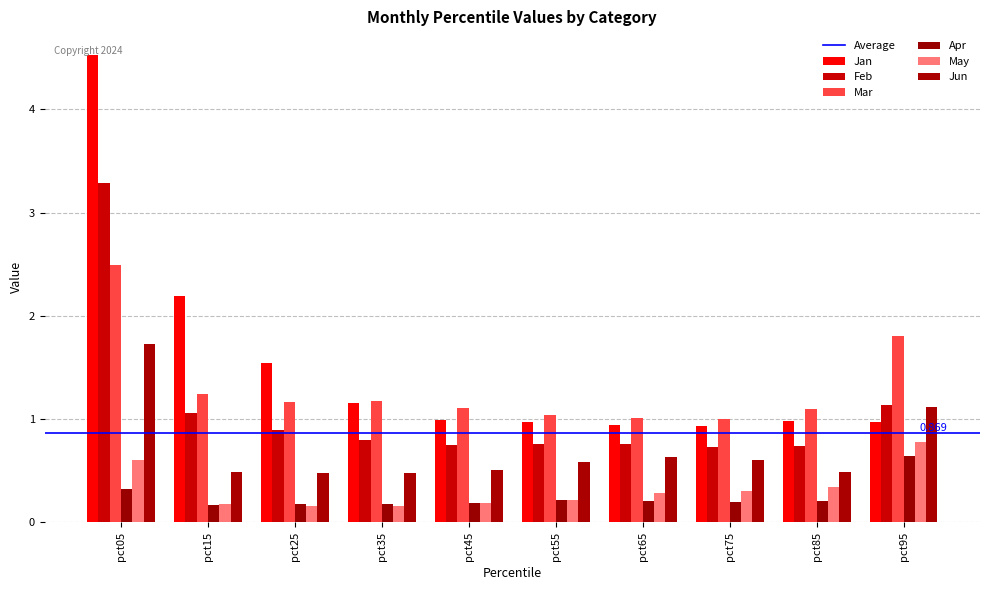

How many bars are there in total?

60